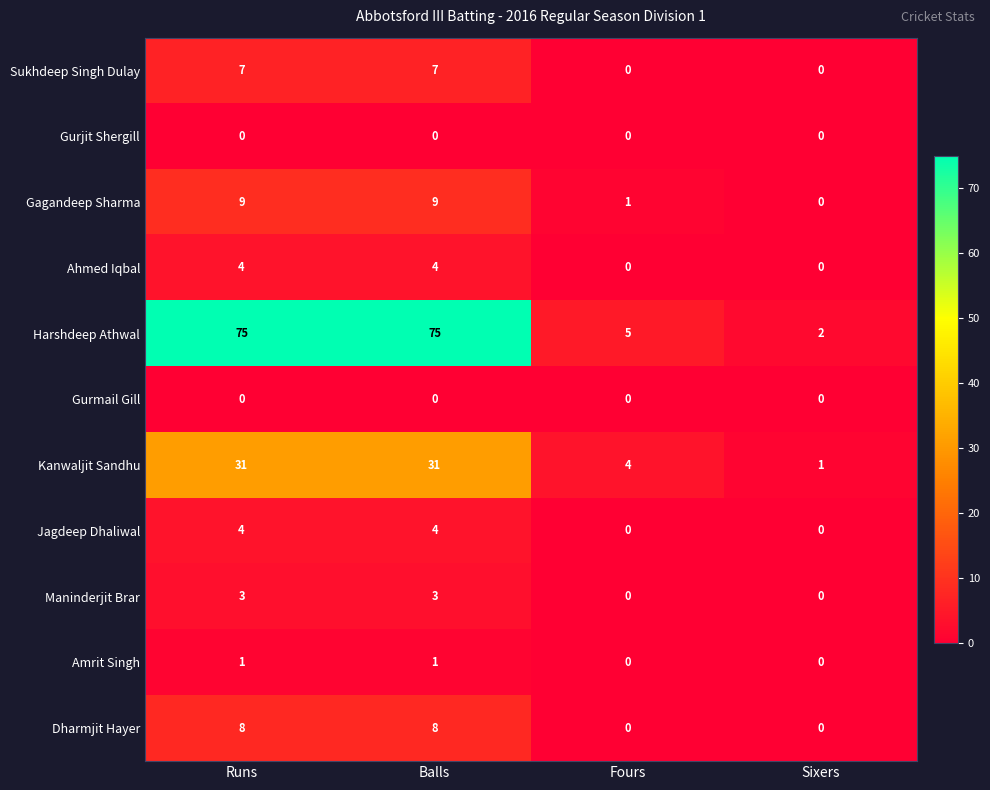

What is the difference between the highest and lowest values at Balls?

75